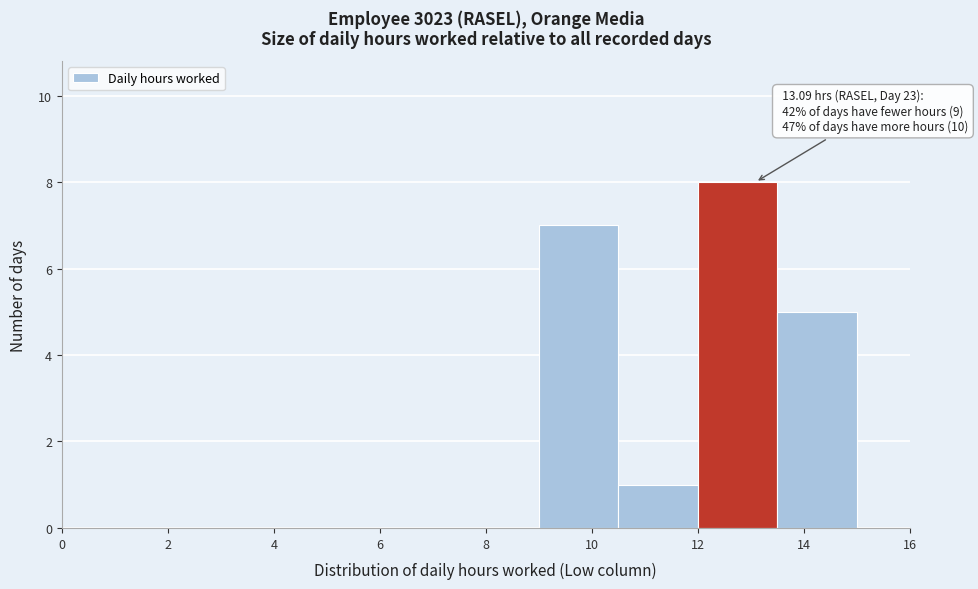

Which range on the x-axis has the tallest bar?

12.0 to 13.5